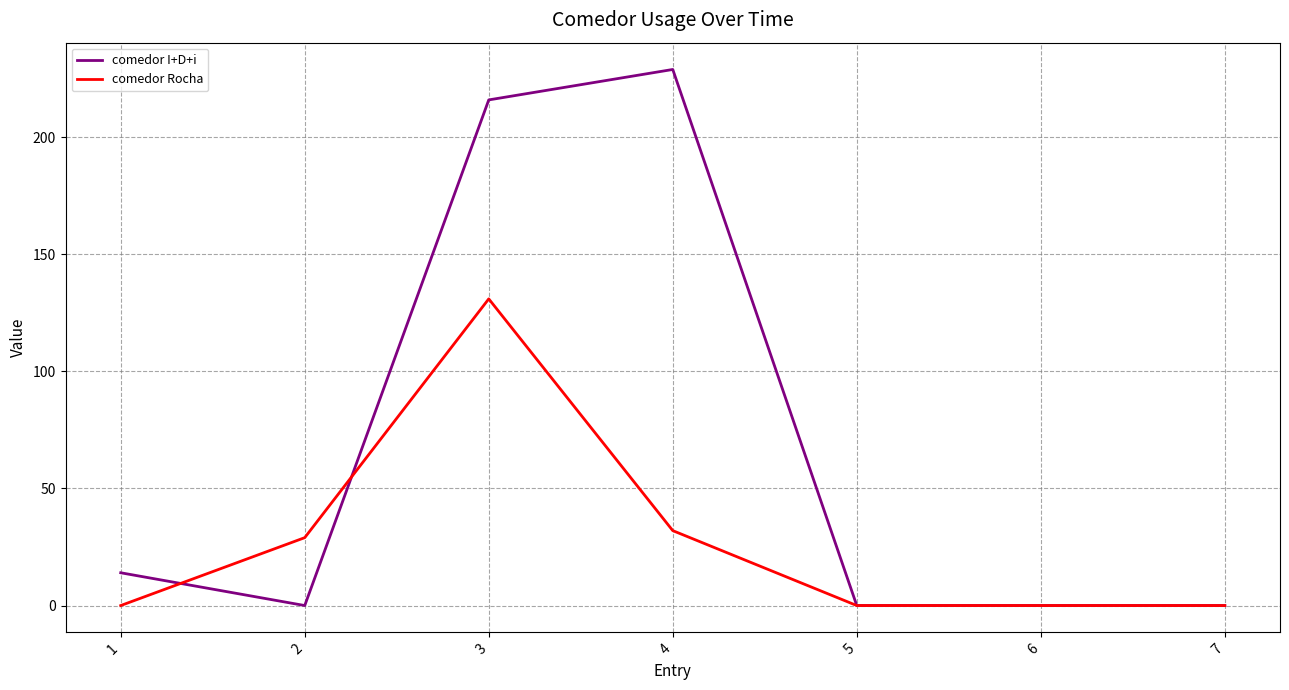

List the series in order of their overall mean, lowest first.

comedor Rocha, comedor I+D+i